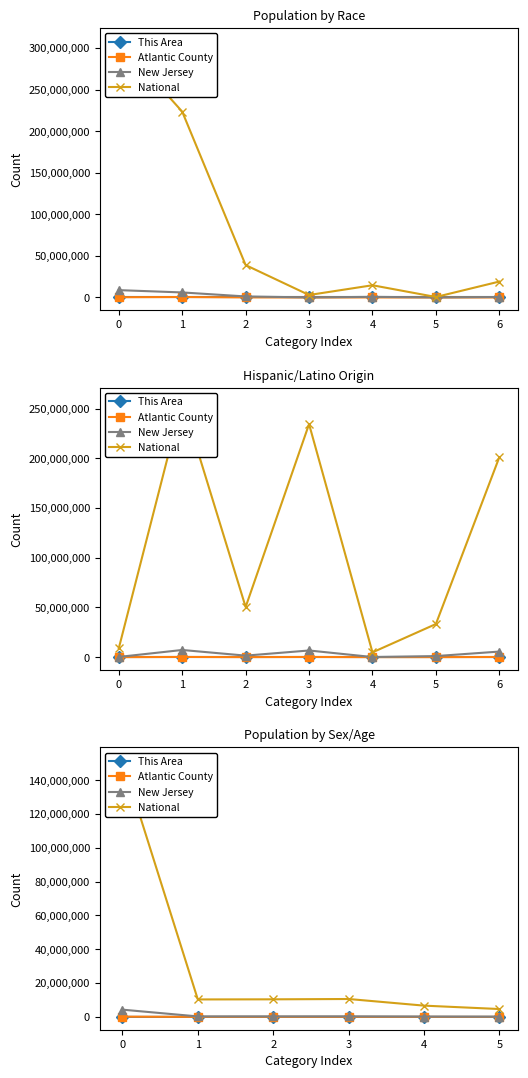

Count the number of data series in this chart.

4